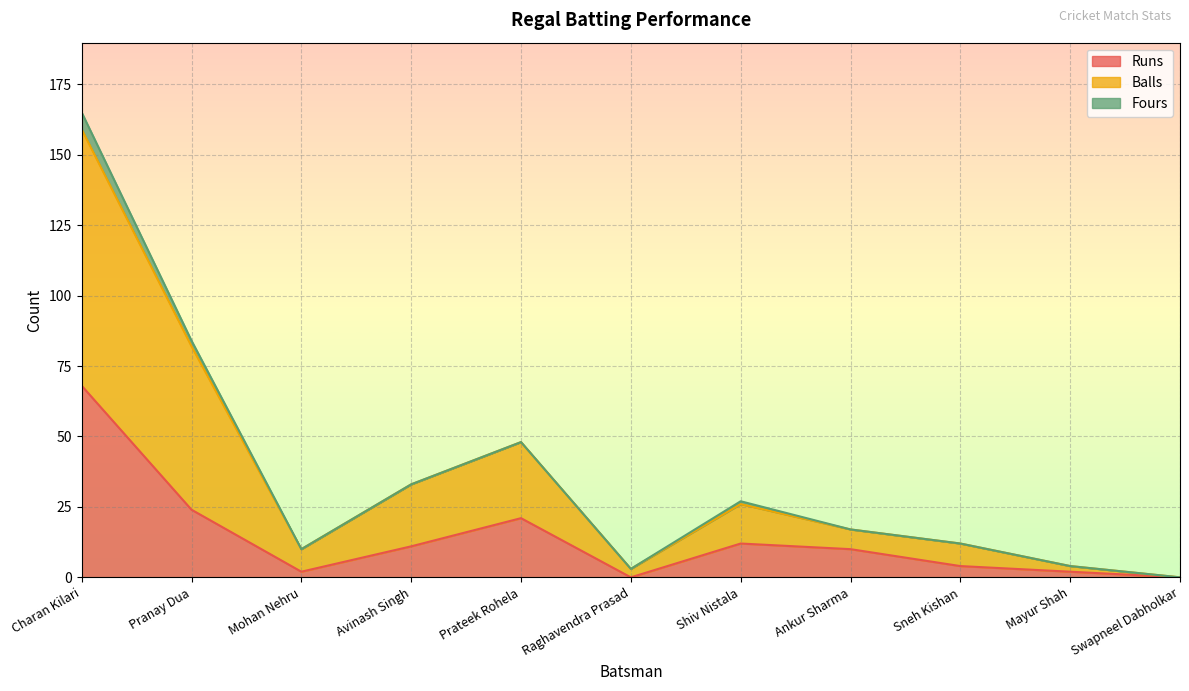

At which label does Balls reach its minimum?

Swapneel Dabholkar